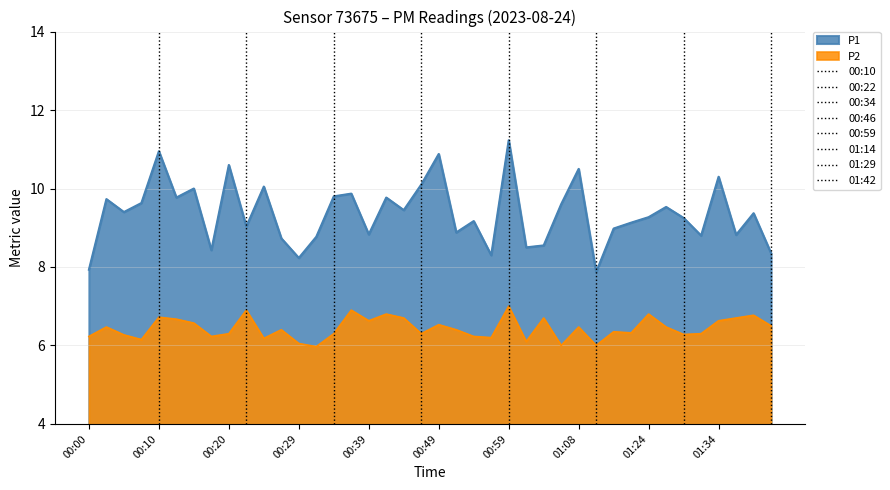

What is the difference between the P2 values at 00:39 and 00:32?

0.7